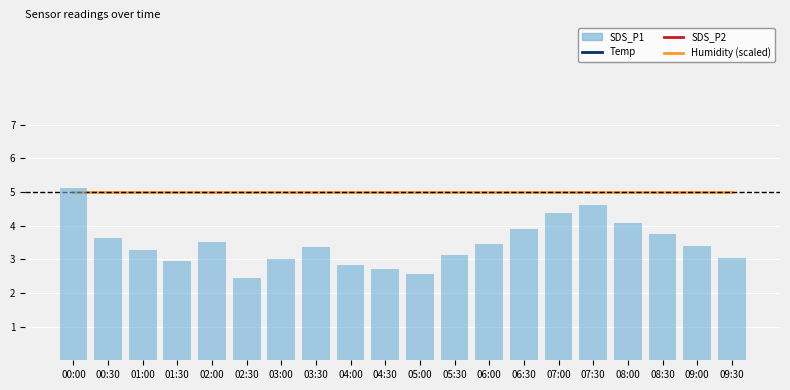

What is the difference between the maximum and minimum values in the SDS_P2 series?

17.8